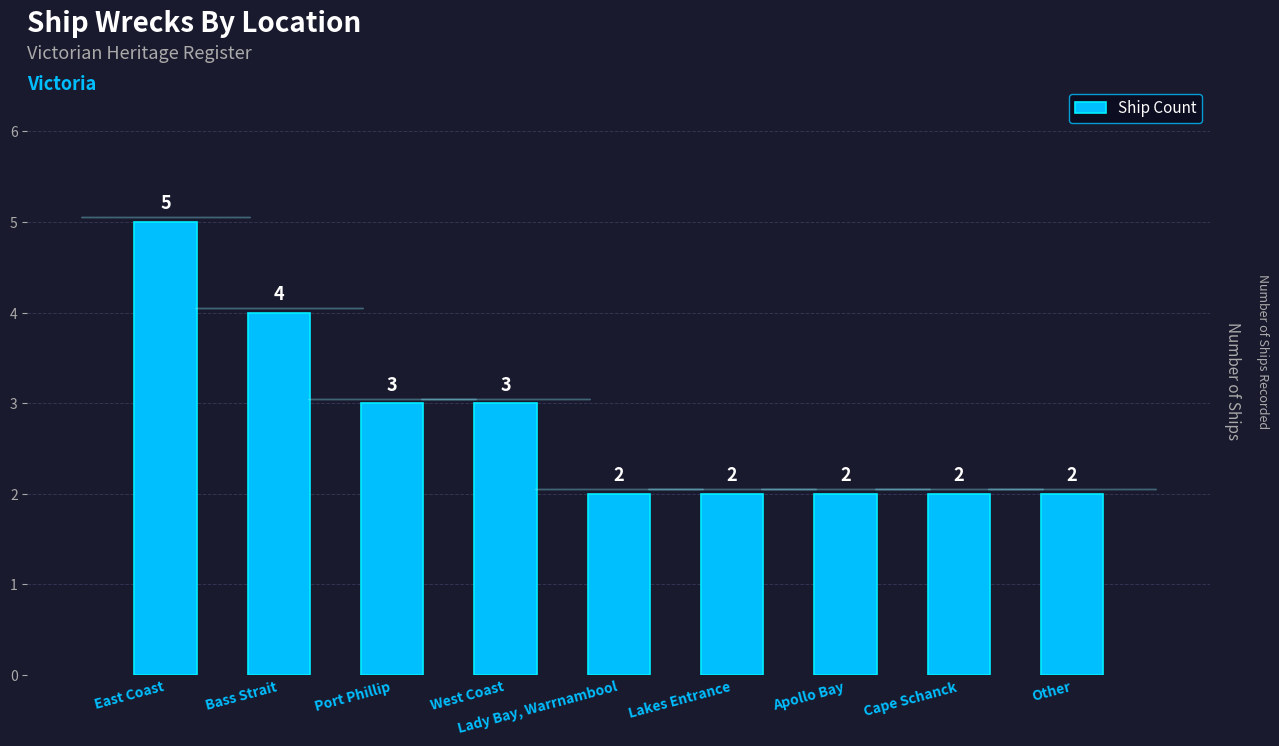

What is the smallest value displayed?

2